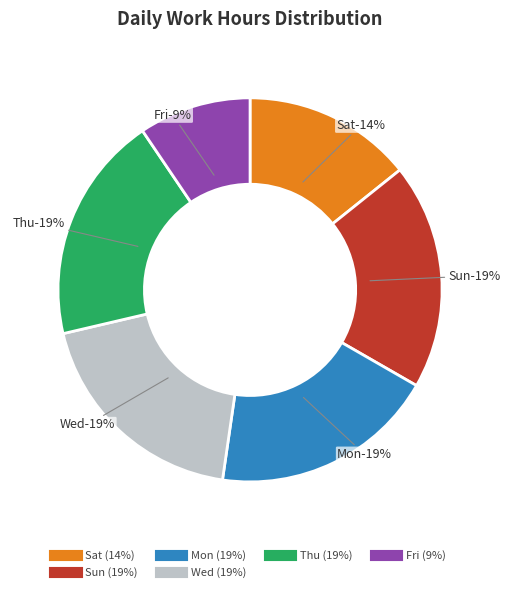

Combined, do 10-Thu and 9-Wed account for over 50%?

No